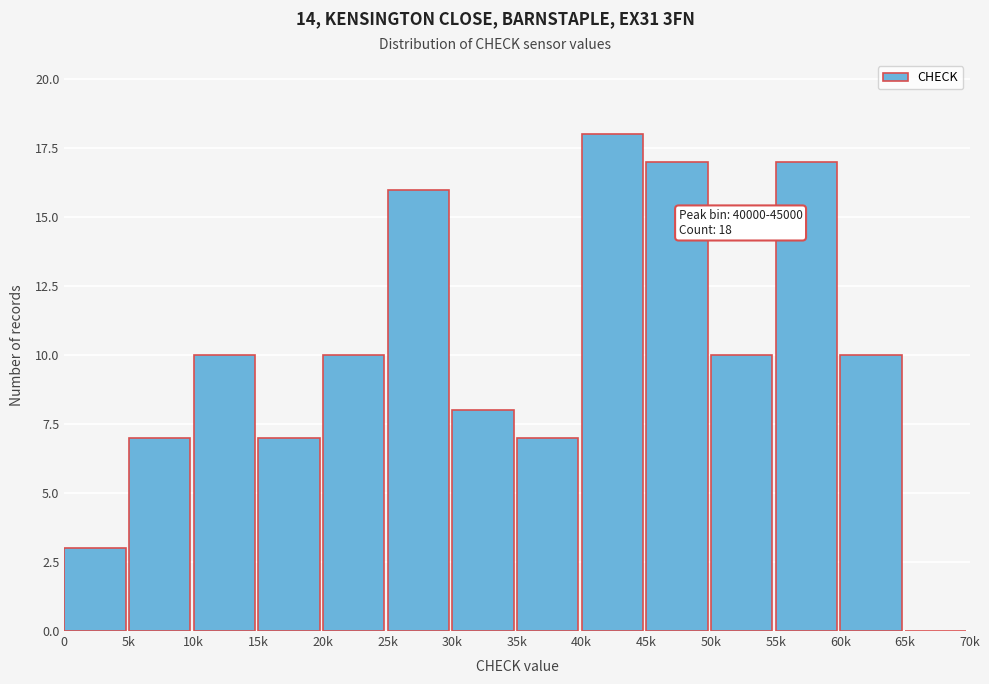

Reading right to left, transcribe all the data shown in this chart.

65k=0	60k=10	55k=17	50k=10	45k=17	40k=18	35k=7	30k=8	25k=16	20k=10	15k=7	10k=10	5k=7	0=3